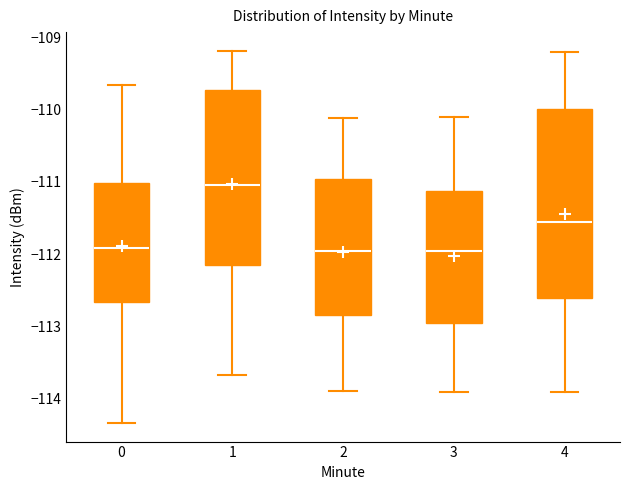

Reading left to right, transcribe this box plot: for each box, give where its median line is, the range the box spans, and where its two whiskers end, as read against the y-axis. The values are not printed on the chart, so give them approximately, as read against the axis.

0: median -111.9, box -112.7 to -111.0, whiskers -114.3 to -109.7
1: median -111.0, box -112.1 to -109.7, whiskers -113.7 to -109.2
2: median -112.0, box -112.8 to -111.0, whiskers -113.9 to -110.1
3: median -111.9, box -112.9 to -111.1, whiskers -113.9 to -110.1
4: median -111.5, box -112.6 to -110.0, whiskers -113.9 to -109.2